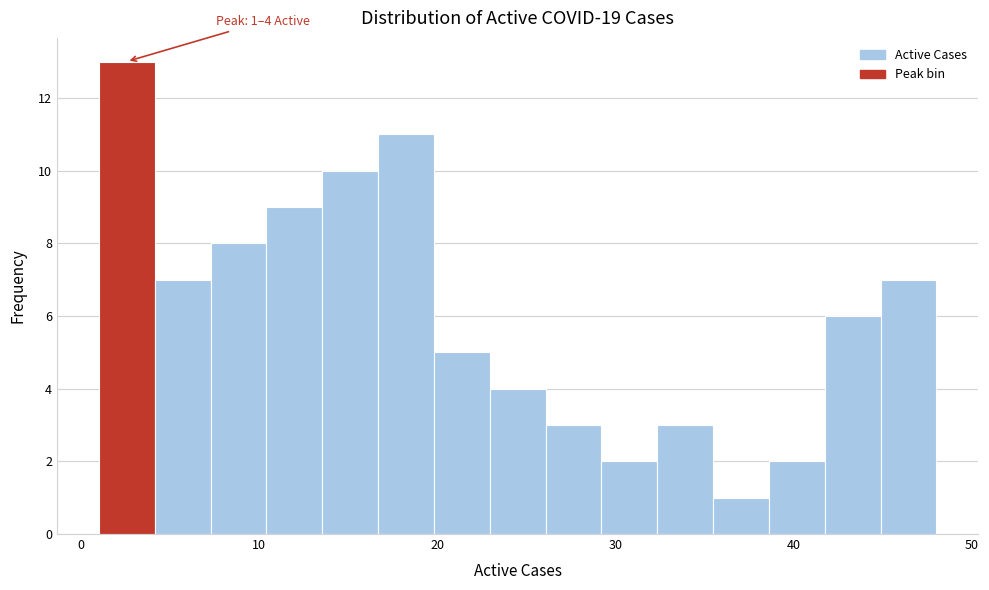

Around what value on the x-axis is the tallest bar? Give the approximate position of its centre, as read against the axis.

3